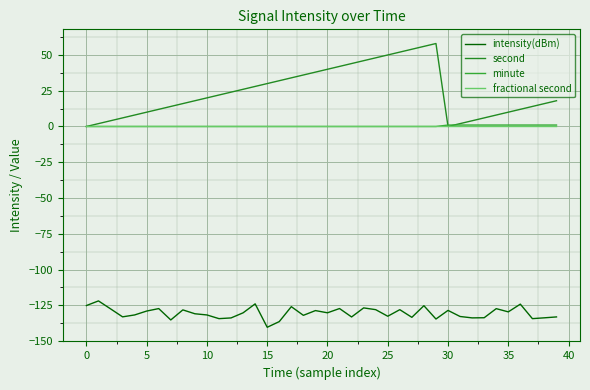

At which category does second reach its first local valley?

30